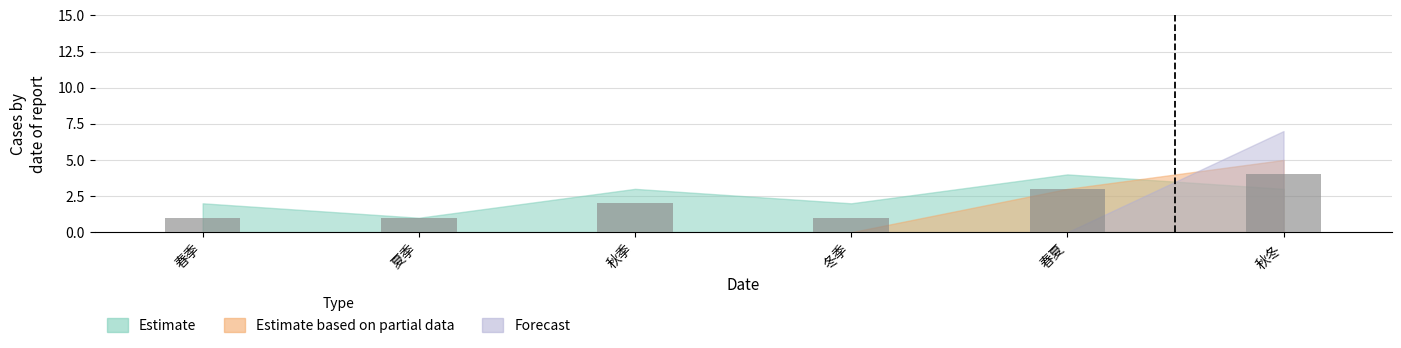

What is the greatest value displayed?

4